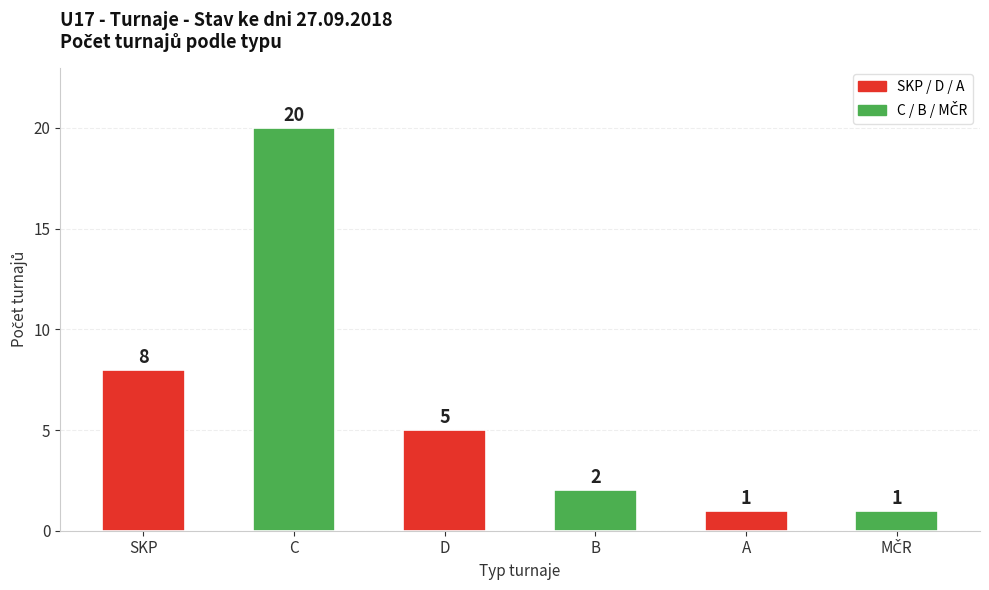

What is the smallest value displayed?

1